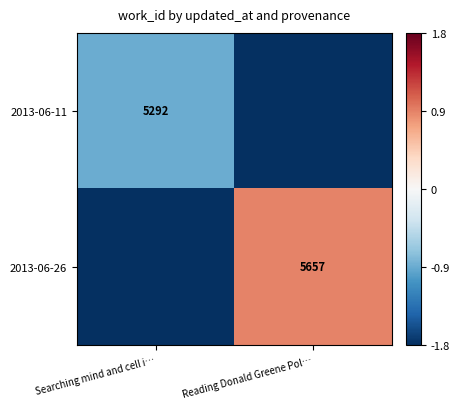

What is the total value across all series at Searching mind and cell i…?

-2.7